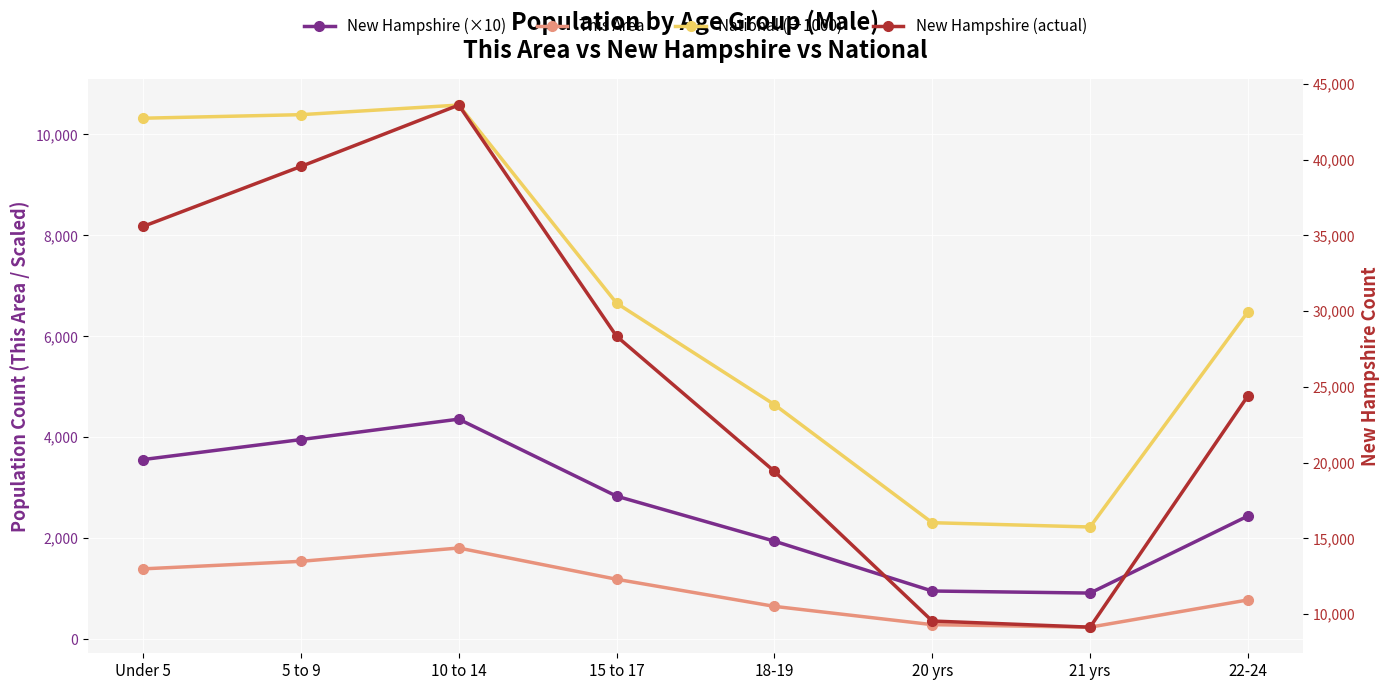

At which category does New Hampshire (×10) reach its first local peak?

10 to 14